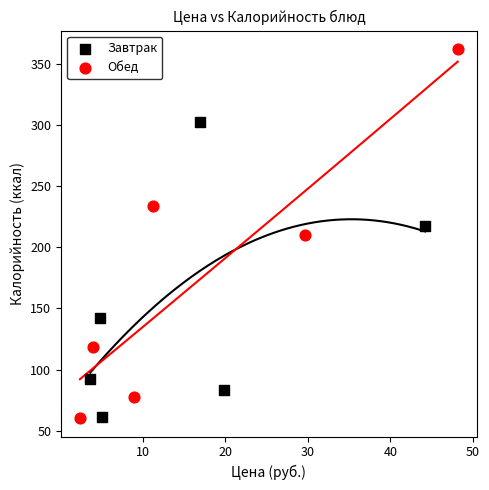

Which series contains the highest Y value?

Обед